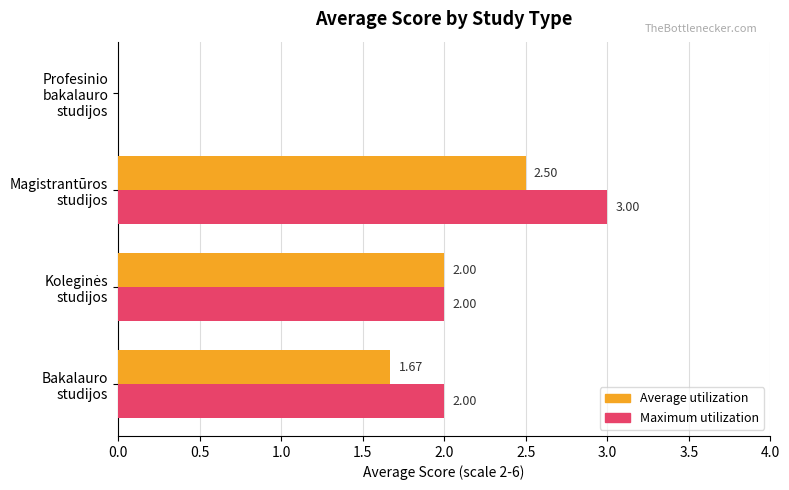

Which series has the largest total across all categories?

Maximum utilization